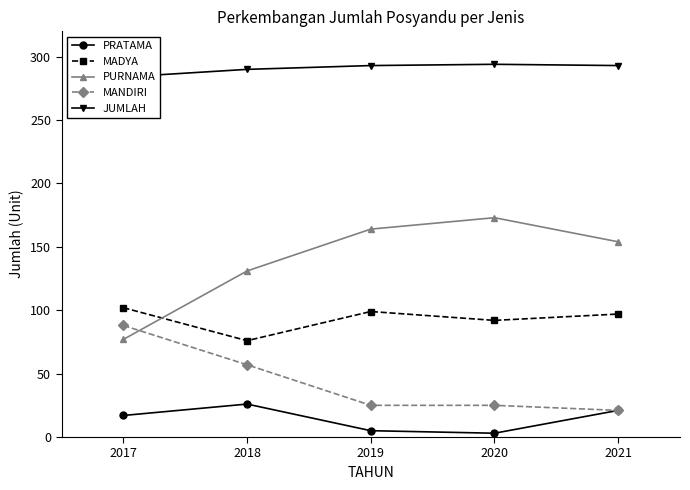

How many interior local peaks does the JUMLAH series have?

1